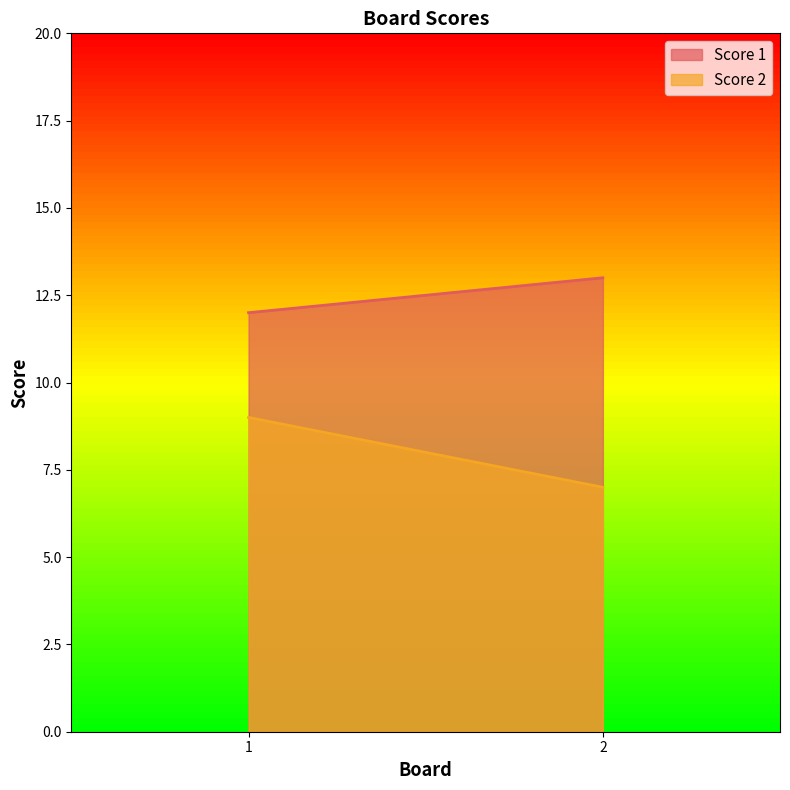

At which category is the sum across all series the highest?

1